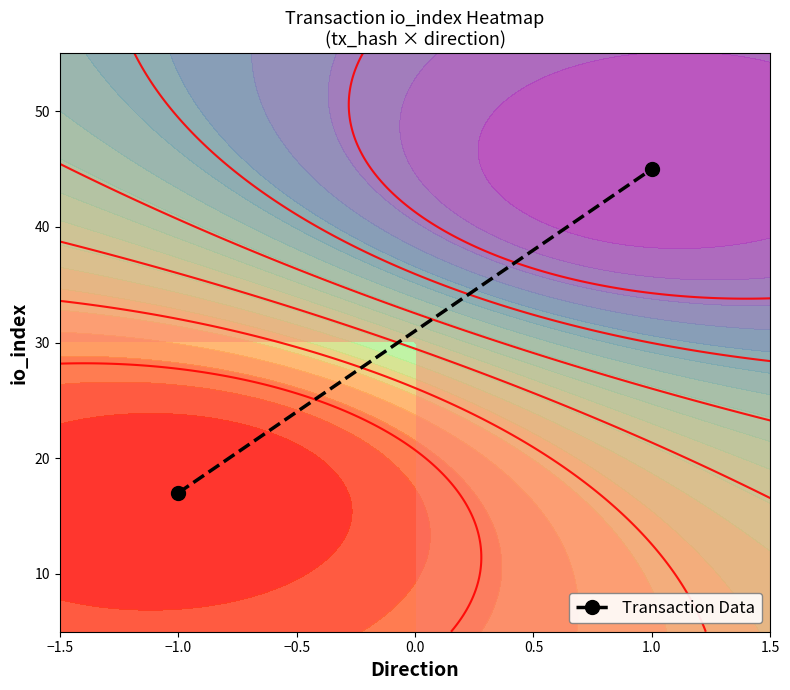

How many values are between 17 and 45?

2